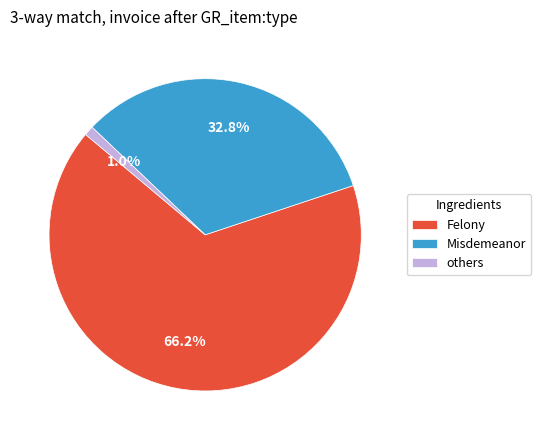

What portion of the pie excludes others?

99.0%